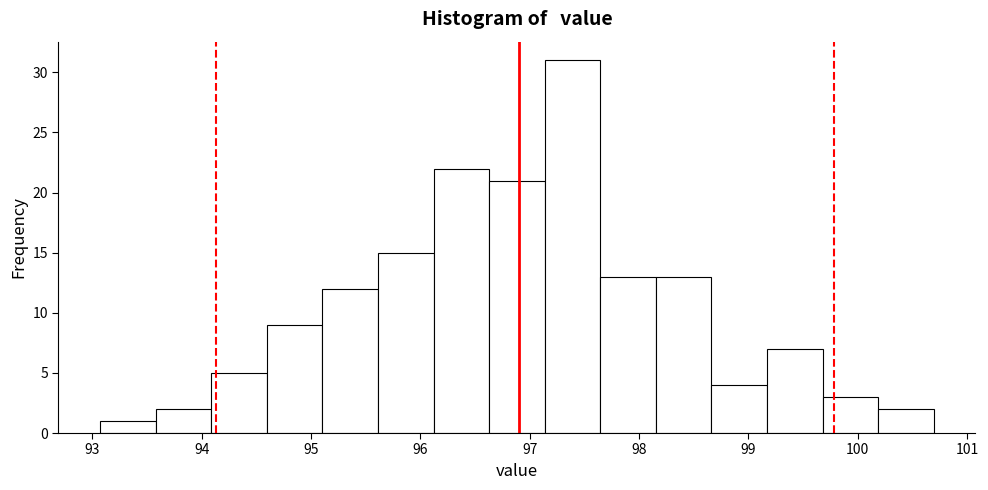

Reading left to right, list every bar in this chart as the range it spans on the x-axis followed by its height. Neither the bar edges nor the heights are printed on the chart, so give them approximately, as read against the axes.

93.1 to 93.6: 1
93.6 to 94.1: 2
94.1 to 94.6: 5
94.6 to 95.1: 9
95.1 to 95.6: 12
95.6 to 96.1: 15
96.1 to 96.6: 22
96.6 to 97.1: 21
97.1 to 97.6: 31
97.6 to 98.2: 13
98.2 to 98.7: 13
98.7 to 99.2: 4
99.2 to 99.7: 7
99.7 to 100.2: 3
100.2 to 100.7: 2